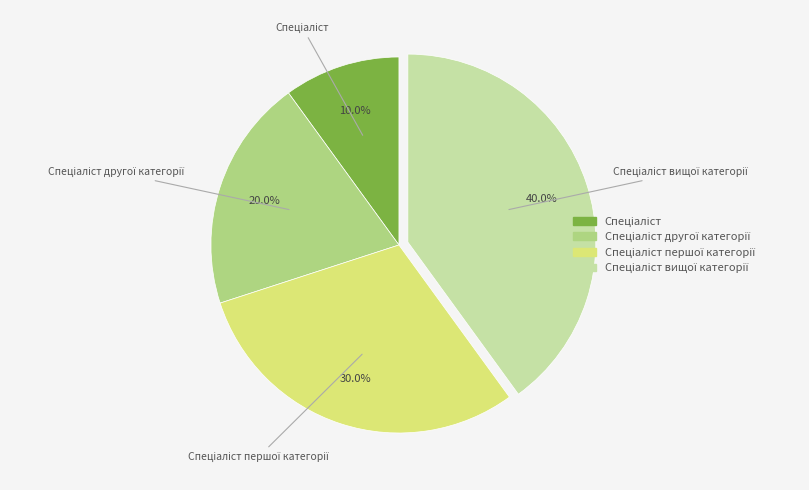

Does any single category account for the majority?

No